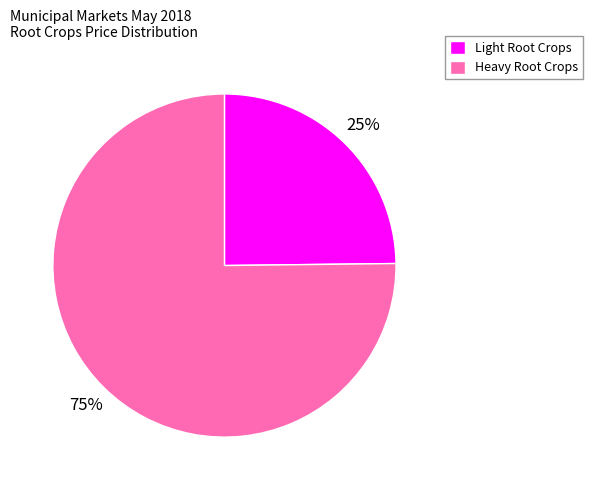

Does any single category account for the majority?

Yes